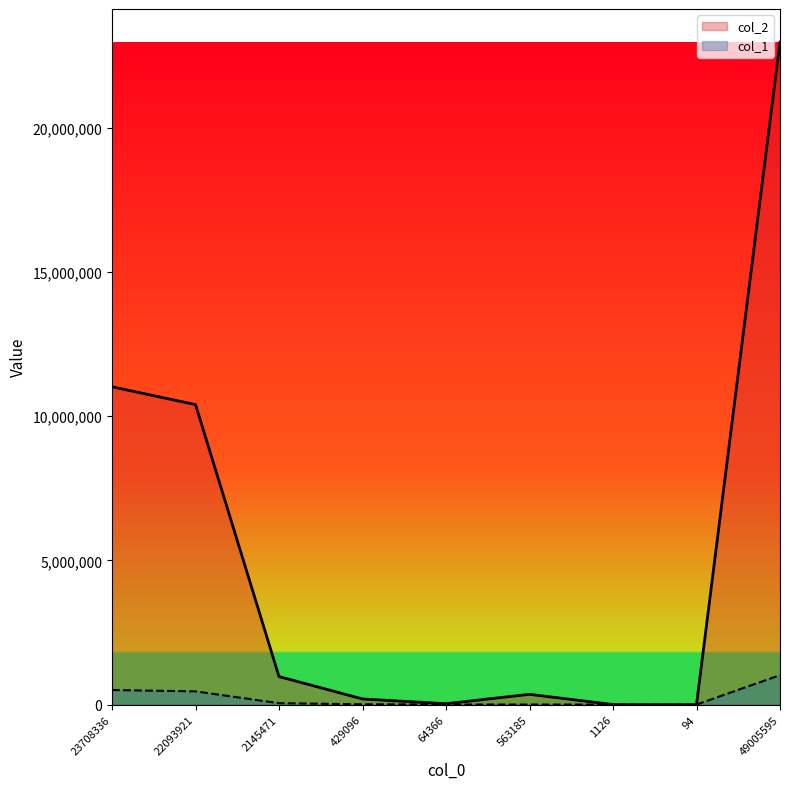

At which category does col_2 reach its first local peak?

563185